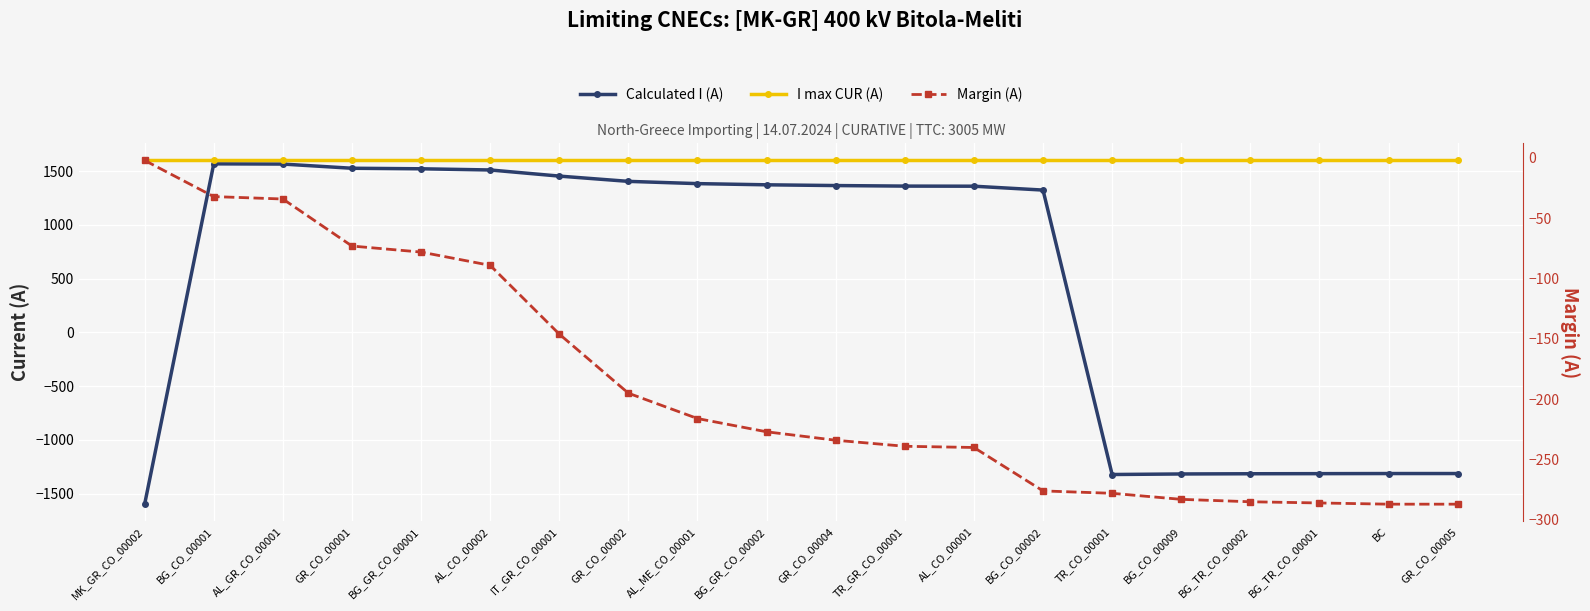

What is the difference between the Calculated I (A) values at BC and GR_CO_00001?

2840